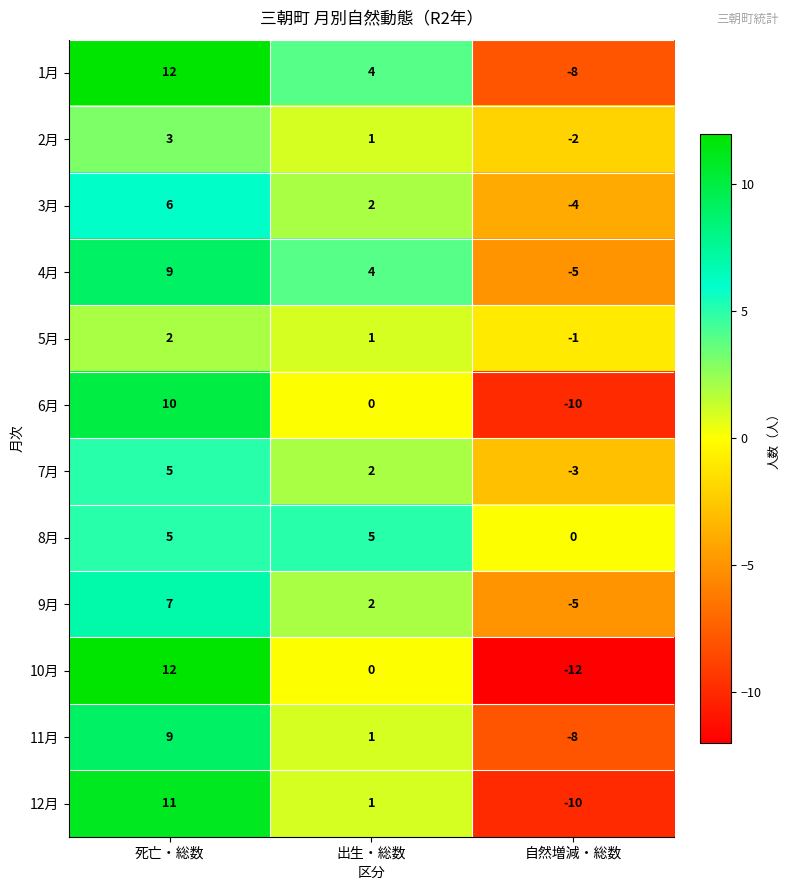

True or false: 7月 has a value of -1 at 自然増減・総数.

False